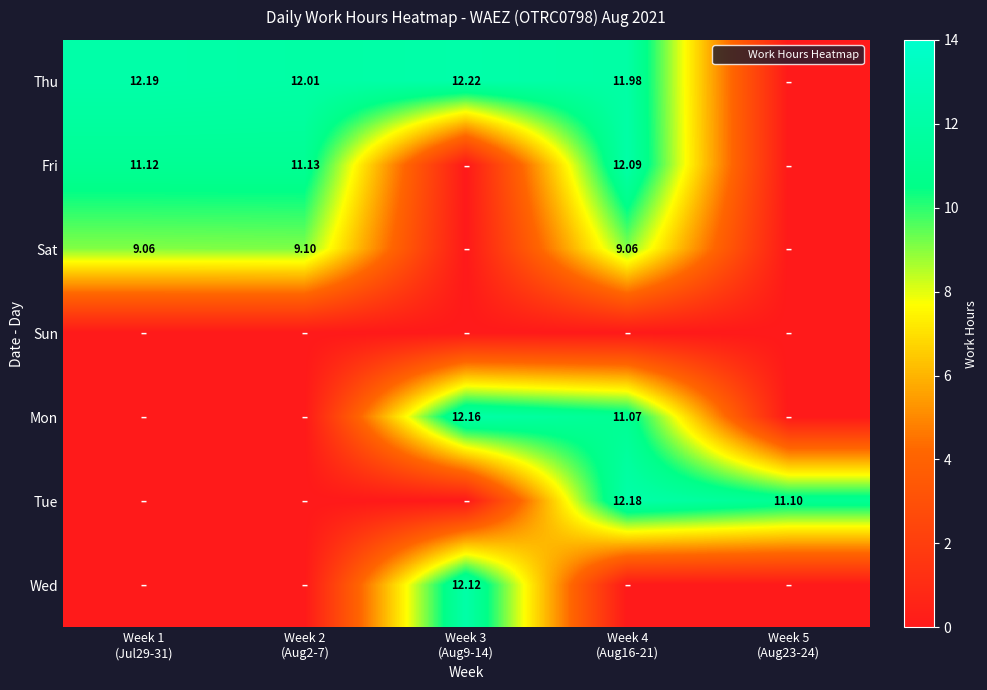

What is the maximum value for Sat?

9.1